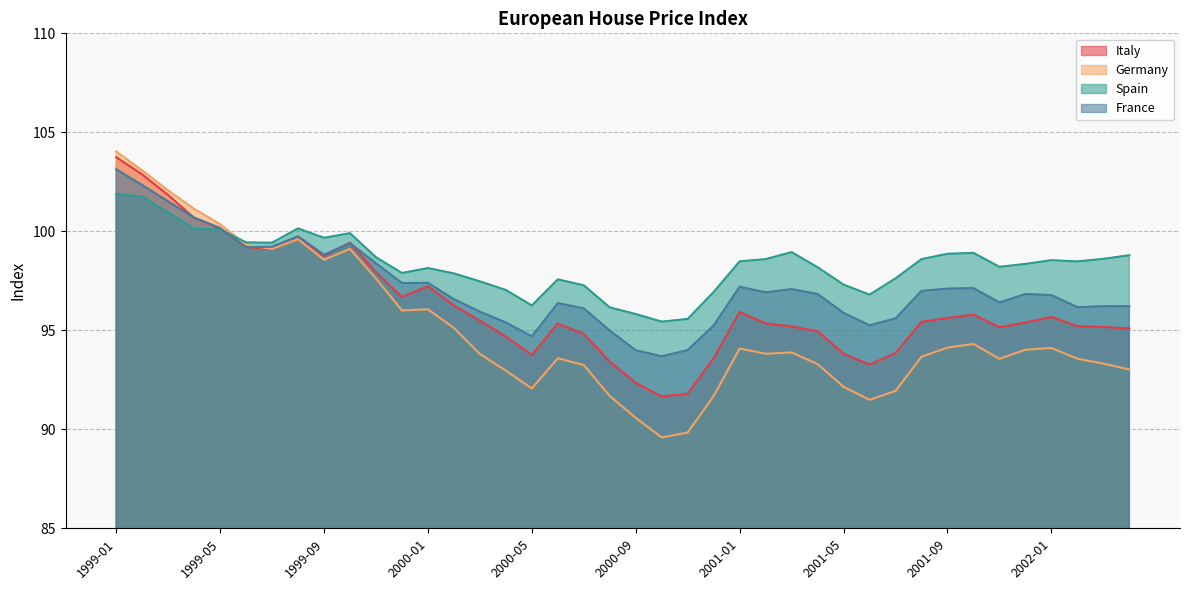

What is the sum of the Italy values at 2000-07 and 2001-02?

190.2